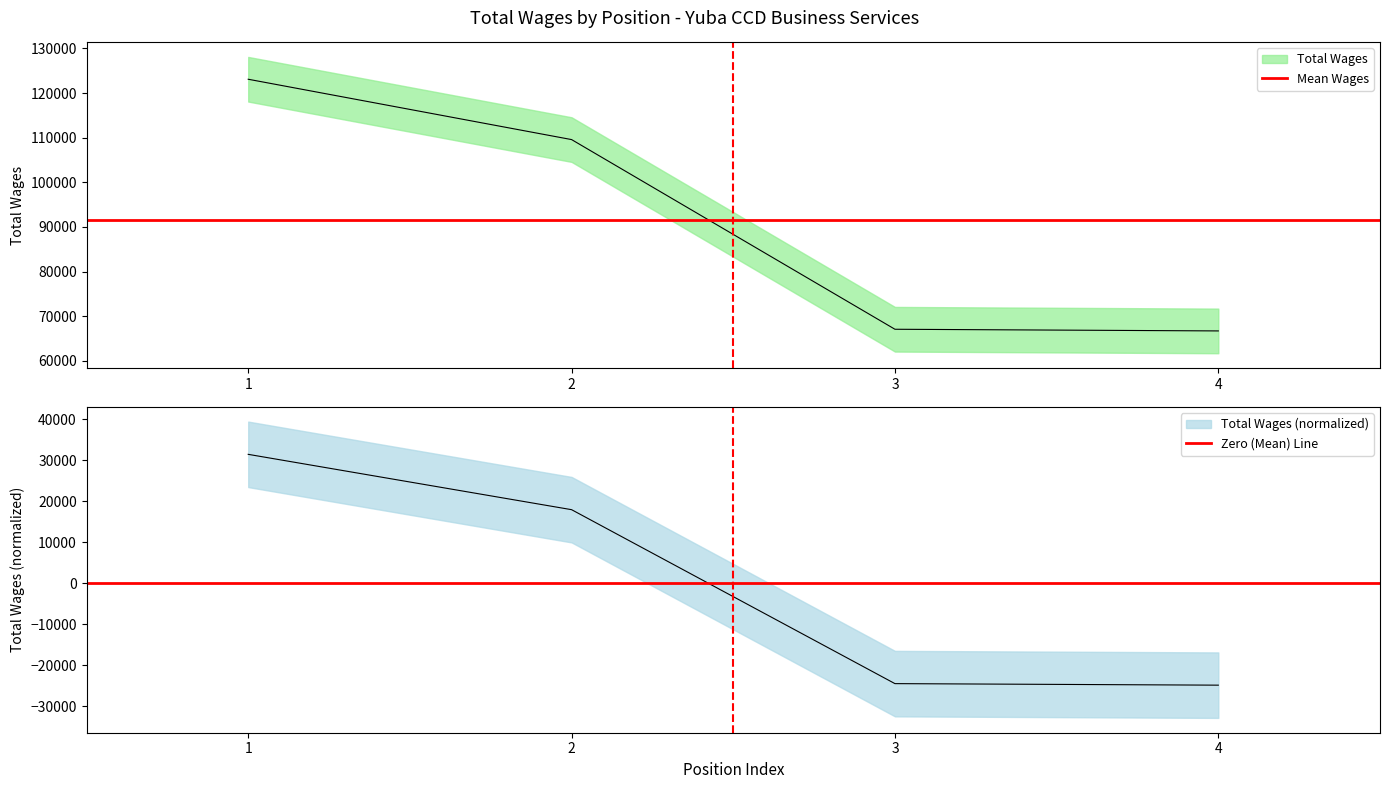

Read the Mean Wages value at 2.

91604.5